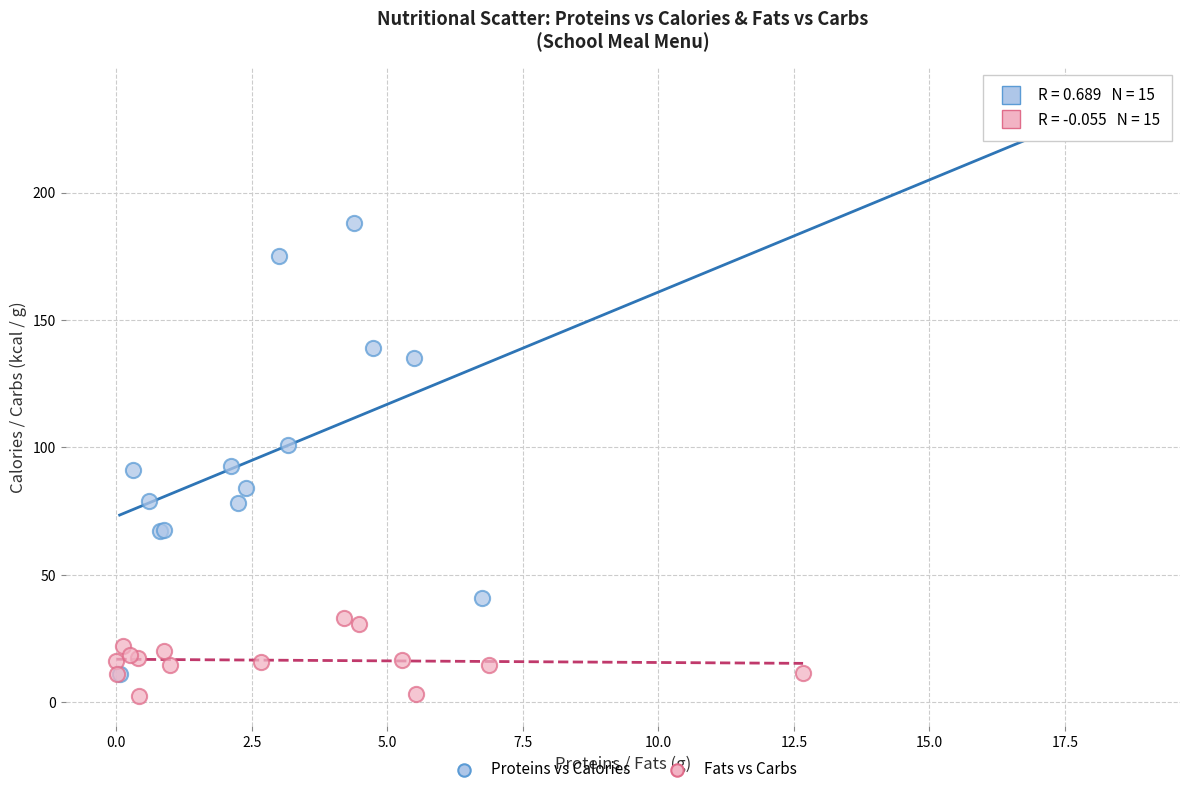

Which series has the widest spread of Y values?

Proteins vs Calories